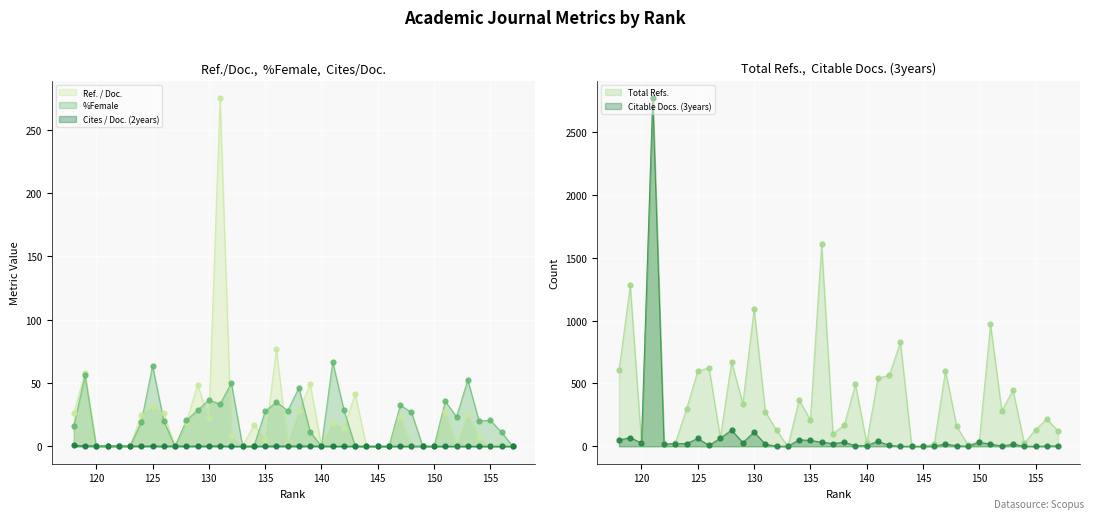

Which series contains the lowest Y value?

Total Refs.